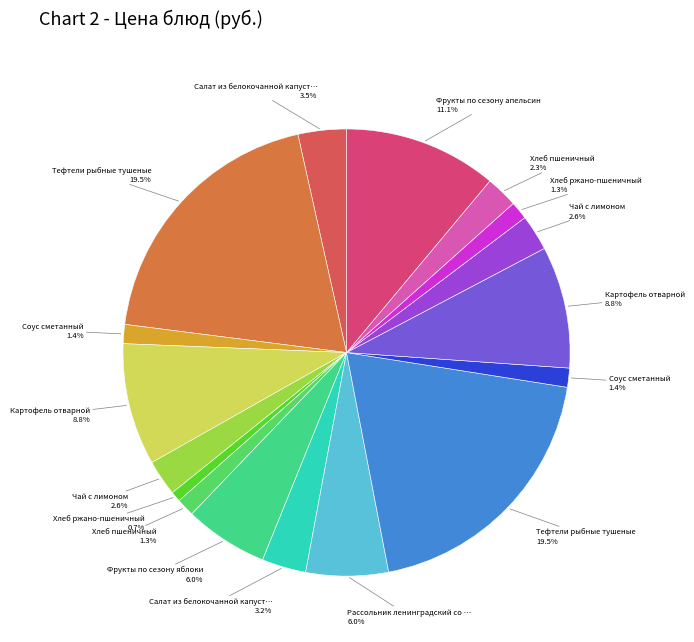

How many segments does this pie chart have?

17